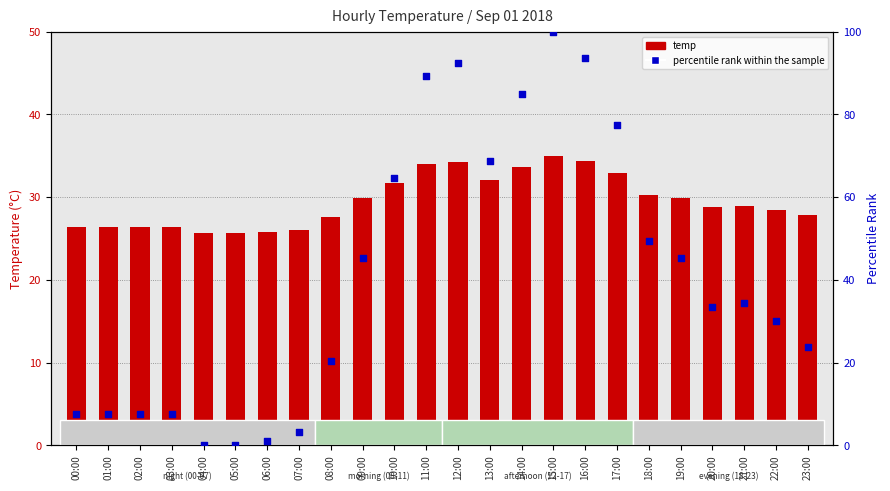

Which series has the largest Y range (max minus min)?

percentile rank within the sample